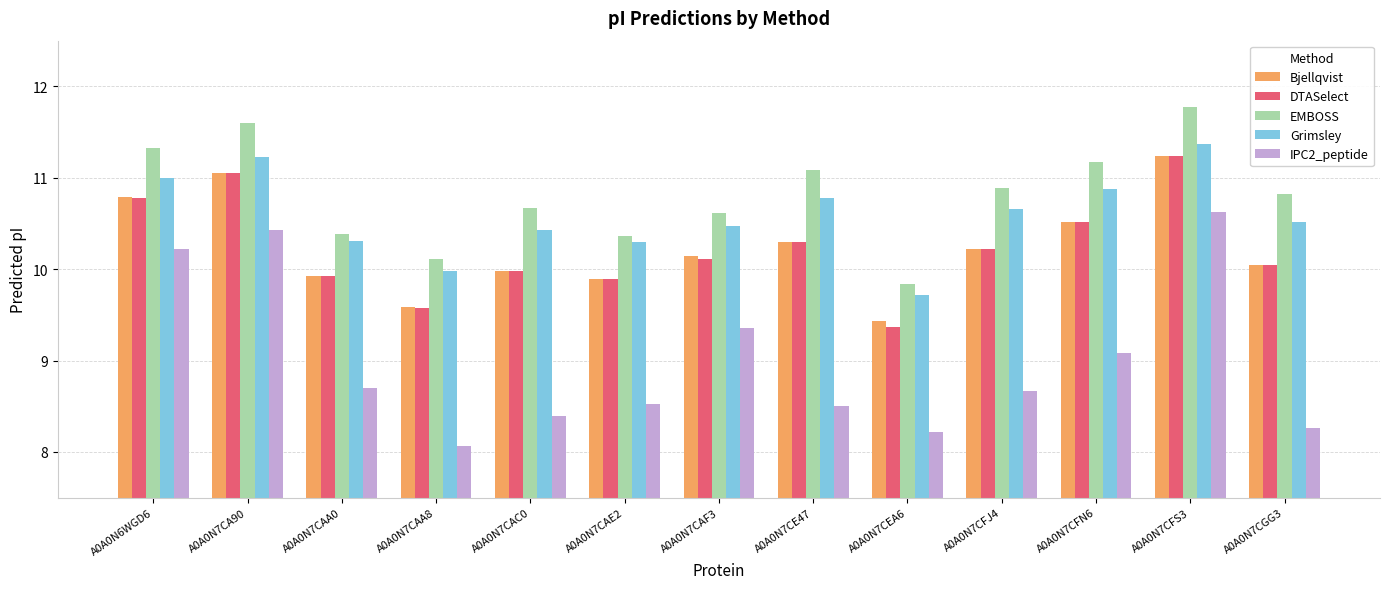

What is the spread (max minus min) of values at A0A0N7CFJ4?

2.2